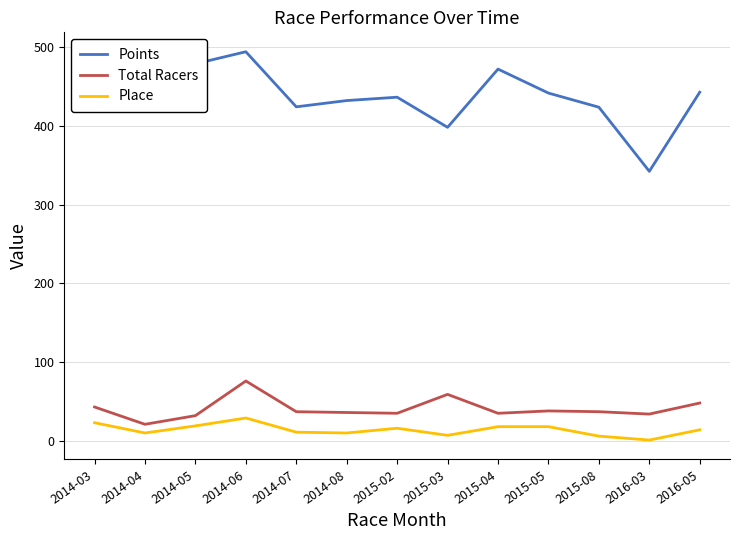

What are all the series names shown in the legend?

Points, Total Racers, Place